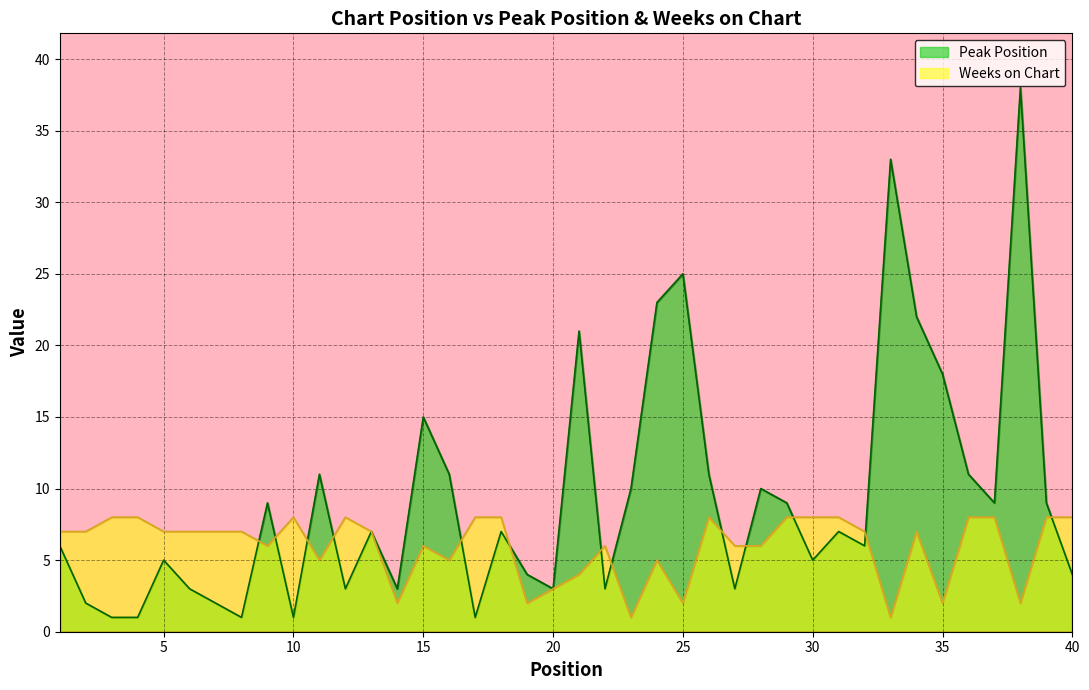

What is the difference between the maximum and second lowest values in the Peak Position series?

37